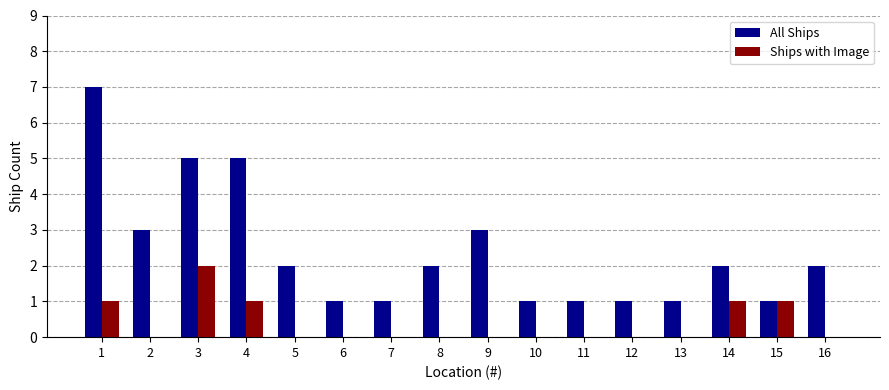

What is the total value across all series at 14?

3